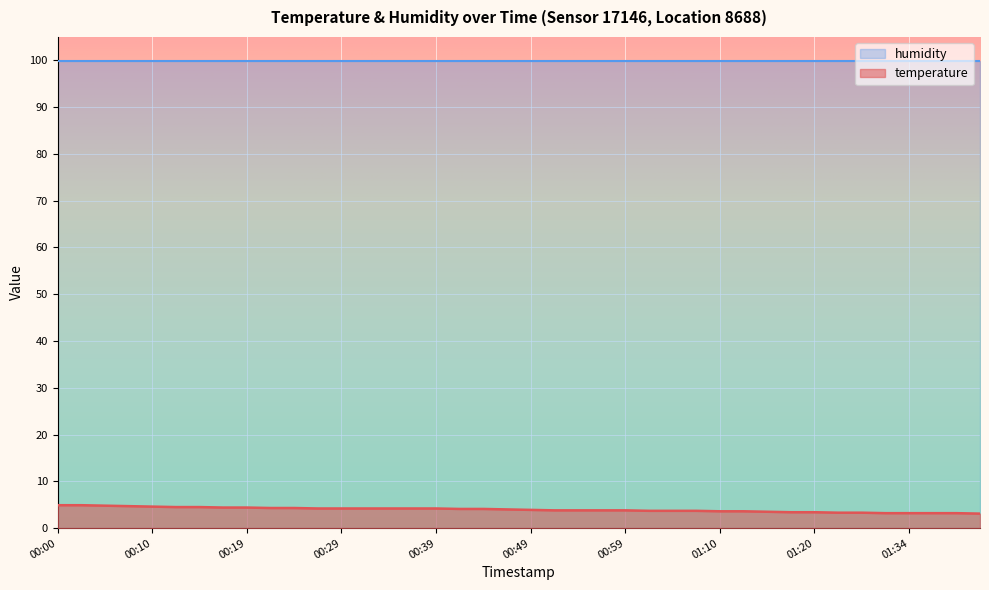

Approximately how many times larger is the value at 00:22 compared to 01:15?

1.2